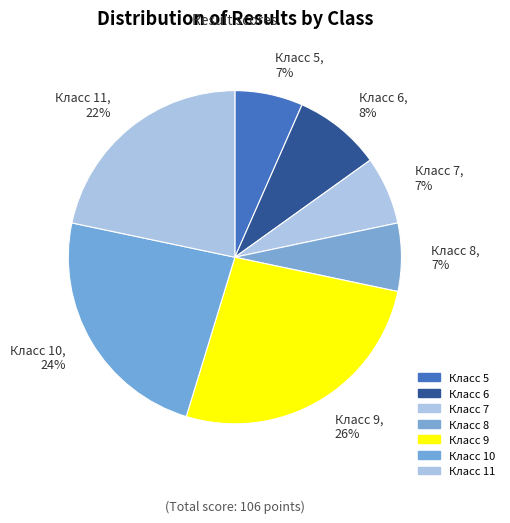

Approximately how many times larger is the value at Класс 11 compared to Класс 10?

0.9